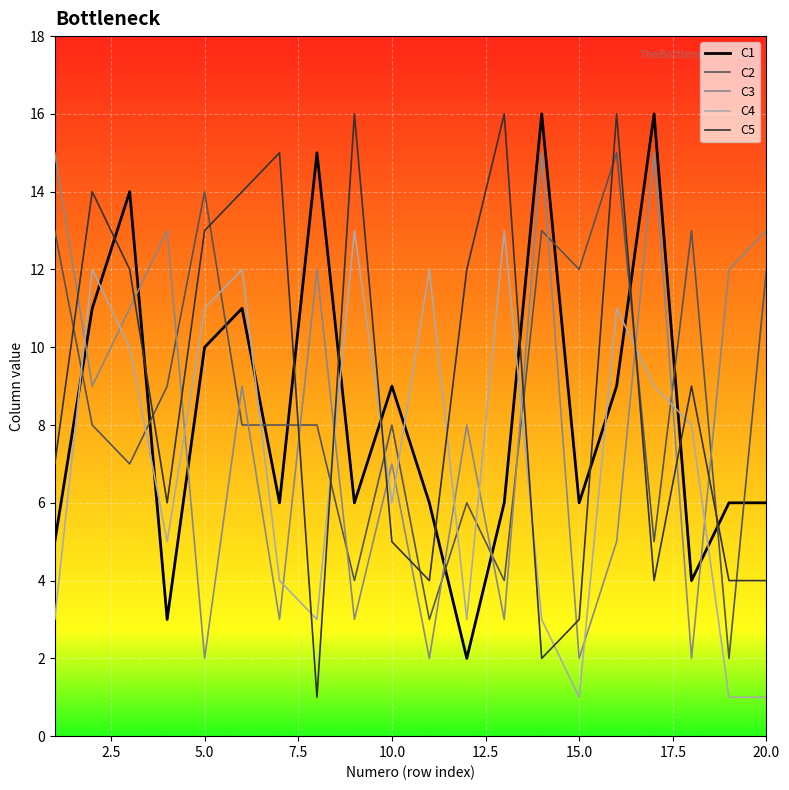

After their last crossing, which series has the higher values: C4 or C5?

C5